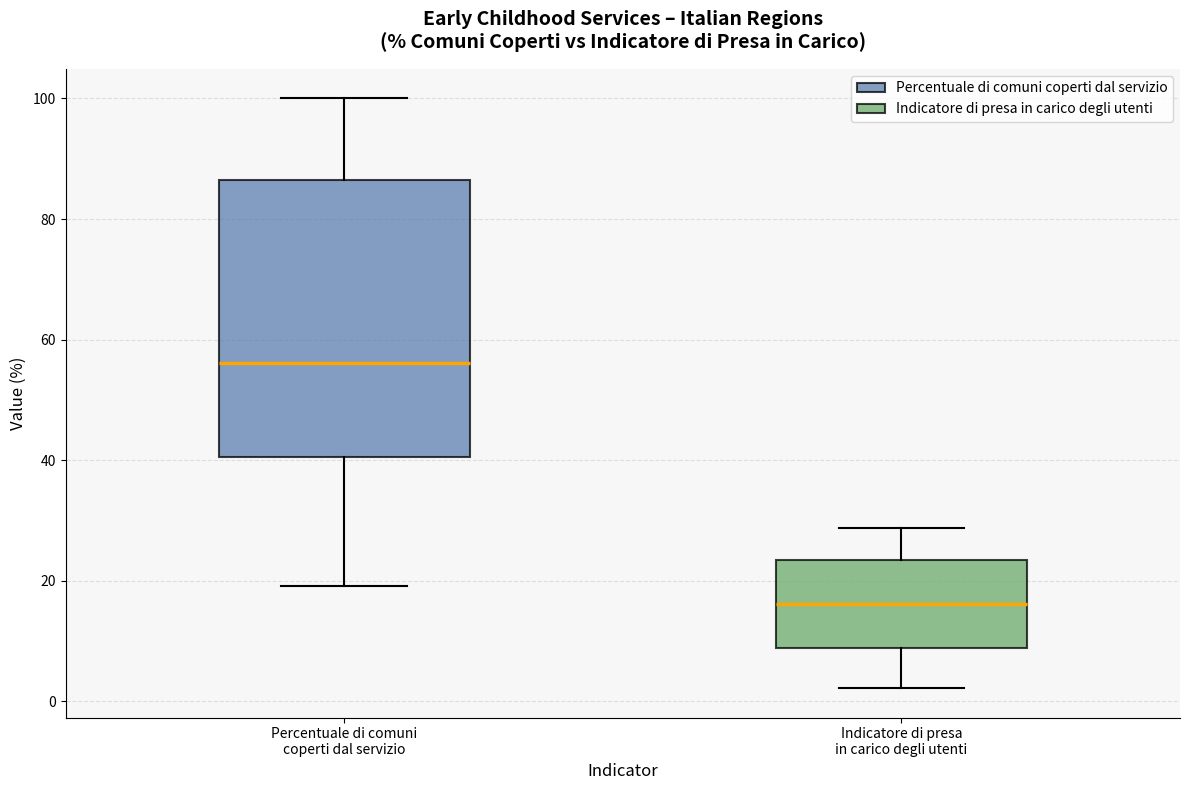

Reading left to right, transcribe this box plot: for each box, give where its median line is, the range the box spans, and where its two whiskers end, as read against the y-axis. The values are not printed on the chart, so give them approximately, as read against the axis.

Percentuale di comuni coperti dal servizio: median 56, box 40 to 86, whiskers 20 to 100
Indicatore di presa in carico degli utenti: median 16, box 8 to 24, whiskers 2 to 28